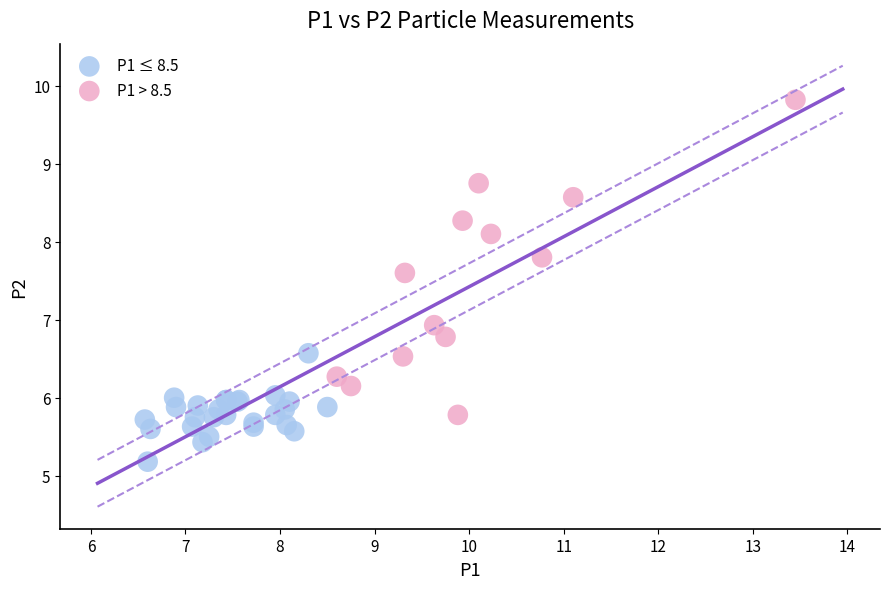

Which series reaches the maximum Y coordinate?

P1 > 8.5